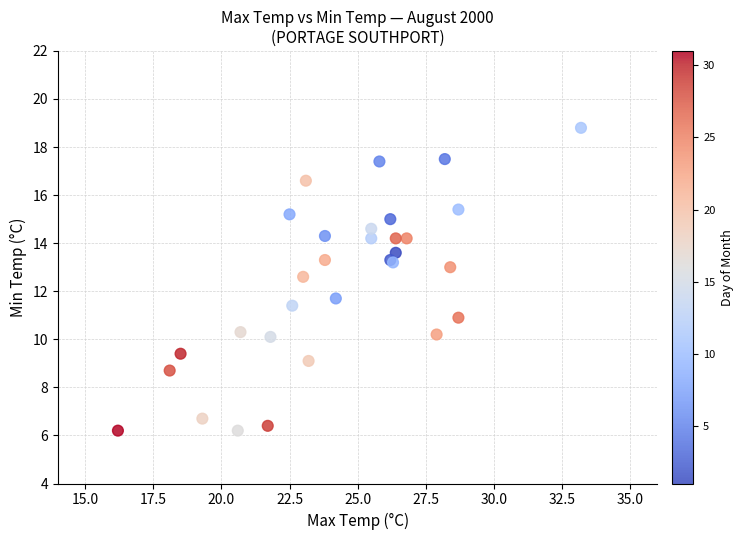

What Y value in the scatter plot is closest to 12?

11.7